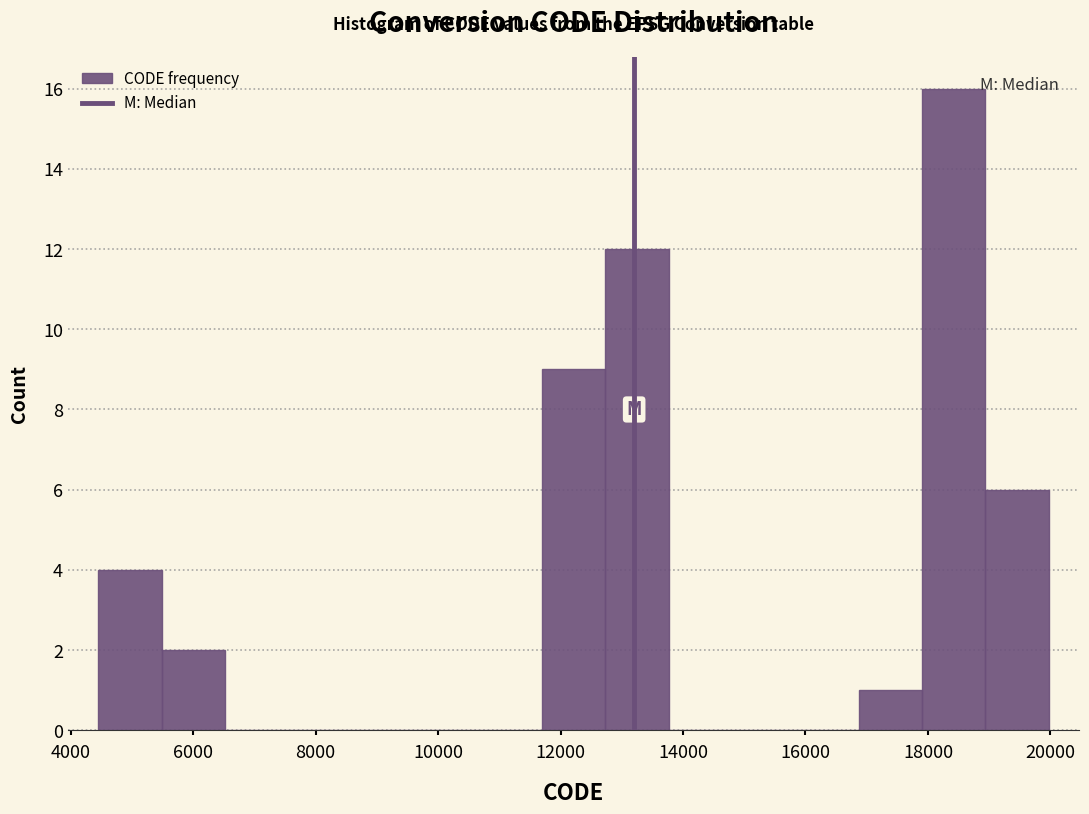

How tall is the bar that spans 12800 to 13800 on the x-axis? Neither the bar edges nor the heights are printed on the chart, so give them approximately, as read against the axes.

12